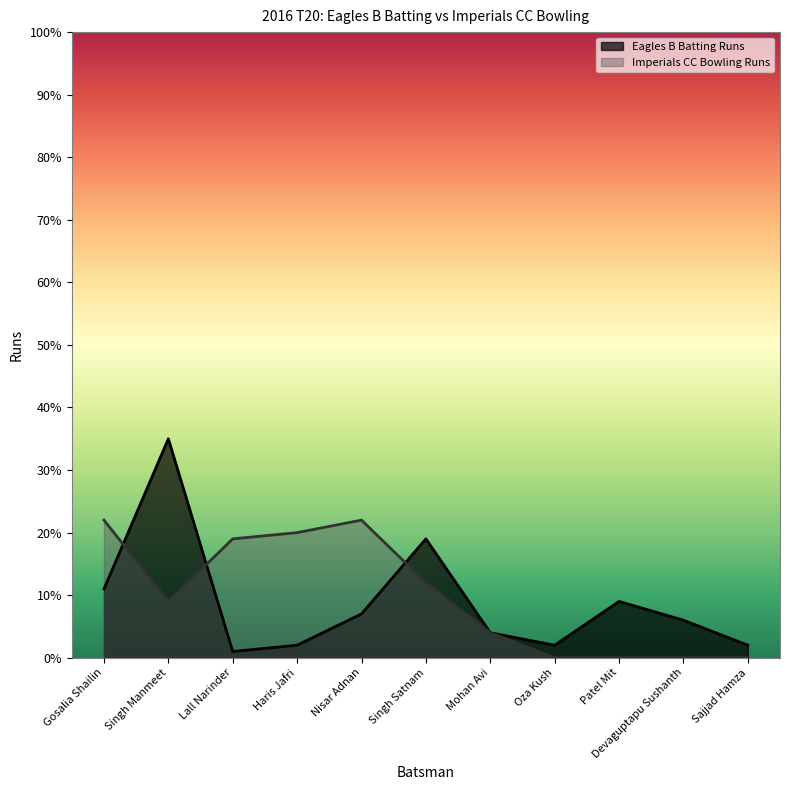

What are all the series names shown in the legend?

Eagles B Batting Runs, Imperials CC Bowling Runs